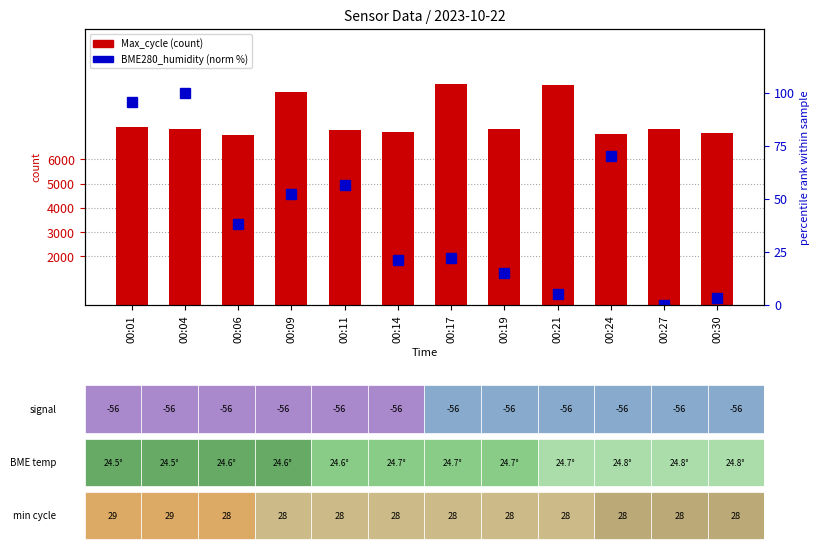

Which series changed the most between 00:21 and 00:27?

Max_cycle